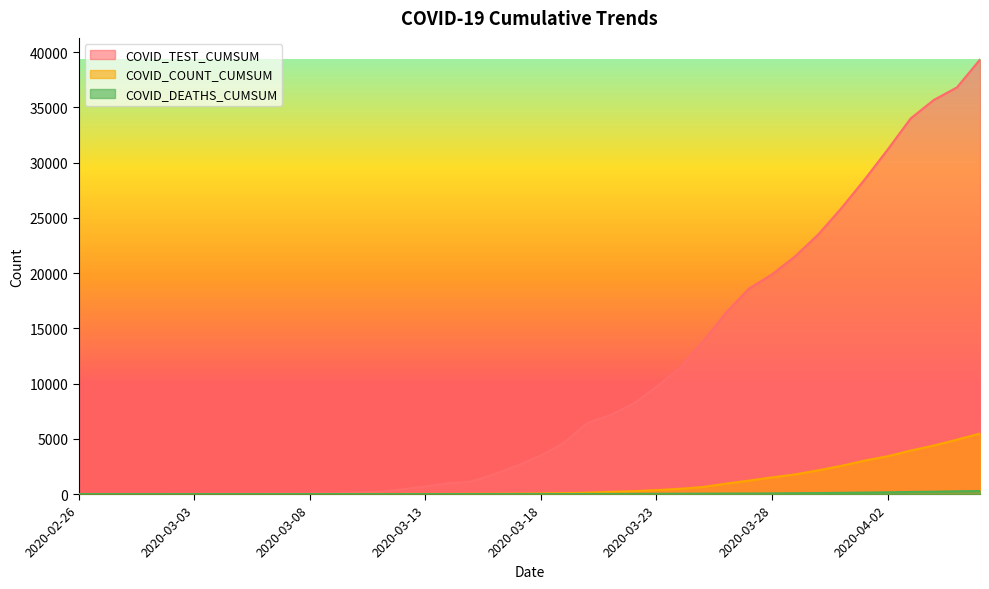

Which series has the largest total across all categories?

COVID_TEST_CUMSUM